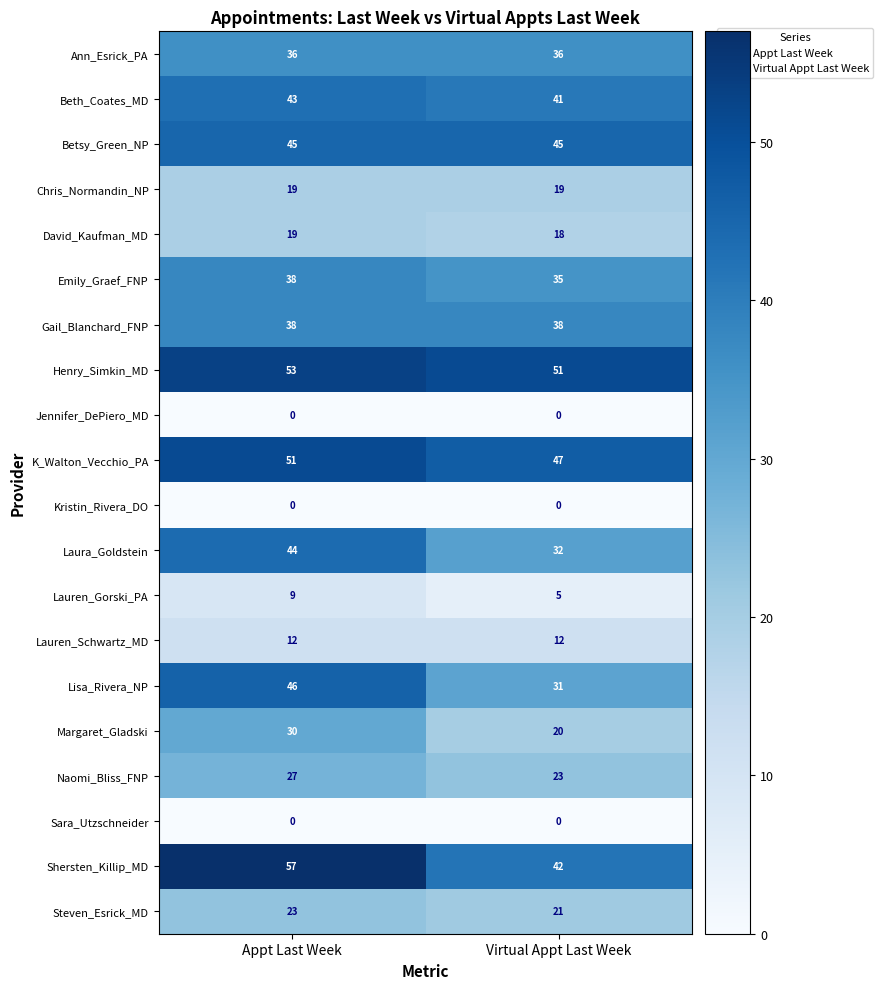

Is it true that Betsy_Green_NP equals 76 at Virtual Appt Last Week?

False